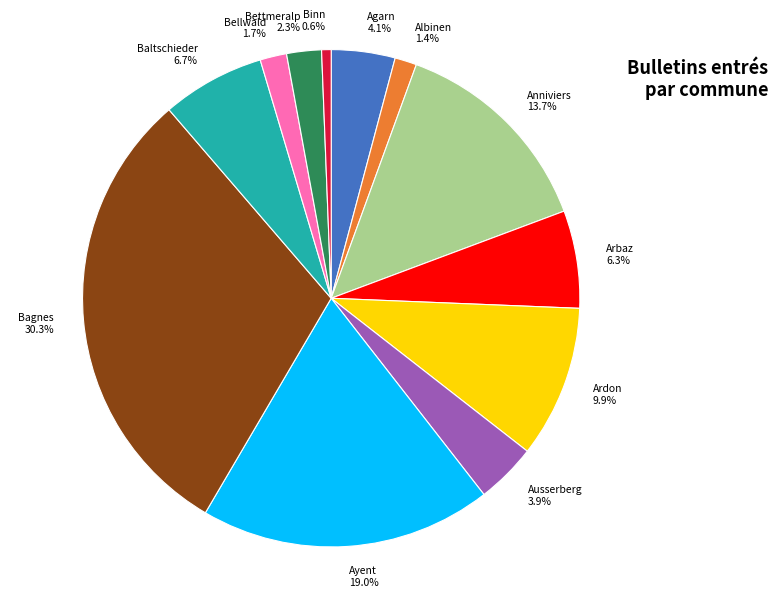

Which slice is the largest?

Bagnes